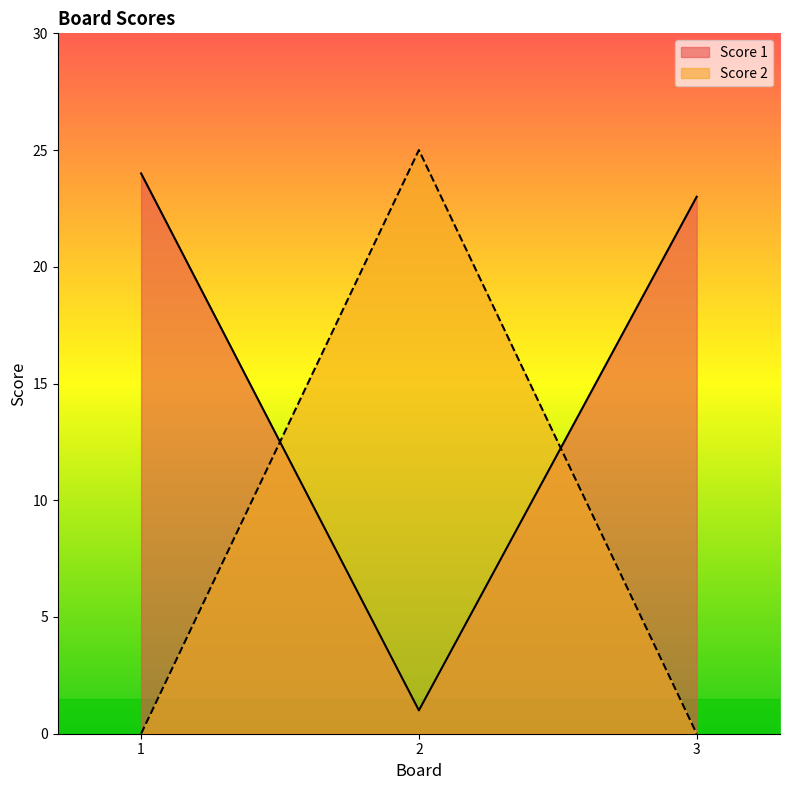

Does the chart display data point markers on the line(s)?

No